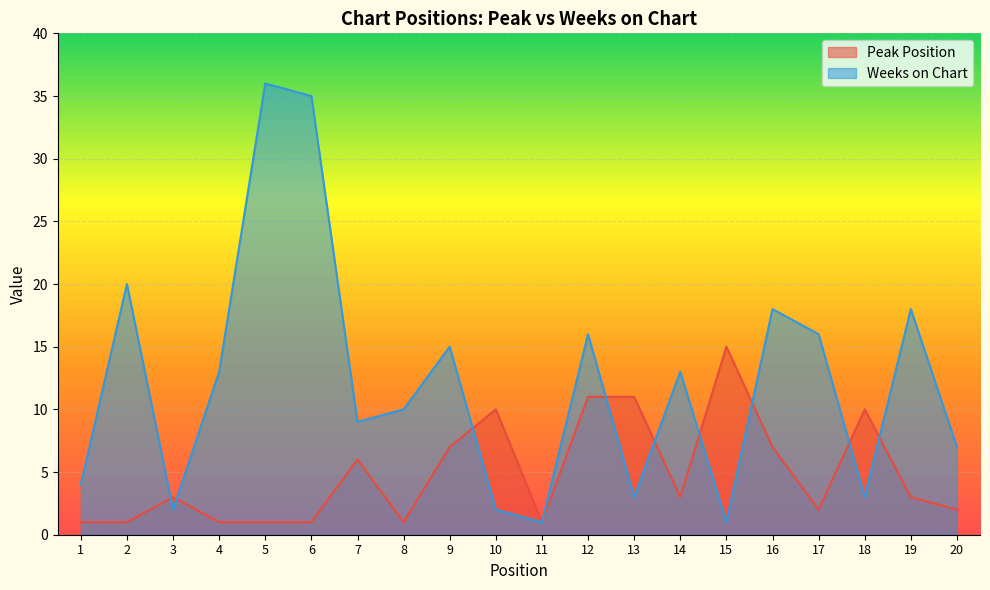

Between which two adjacent categories do Peak Position and Weeks on Chart first intersect?

2 and 3